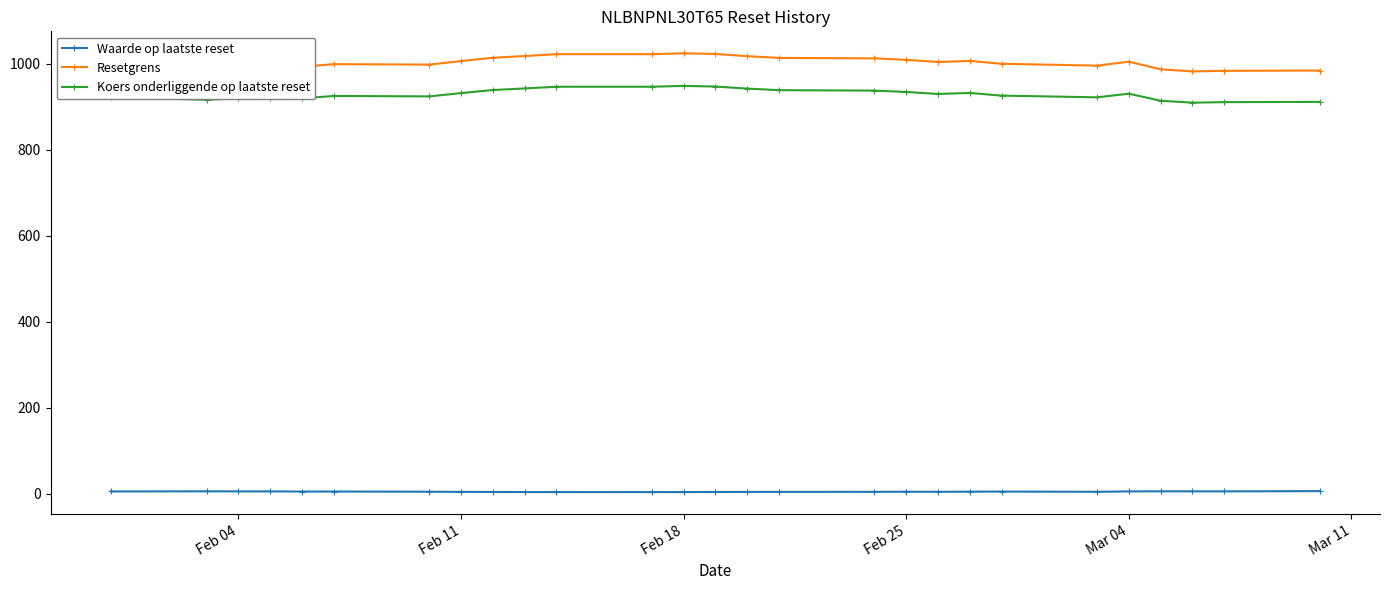

What are all the series names shown in the legend?

Waarde op laatste reset, Resetgrens, Koers onderliggende op laatste reset